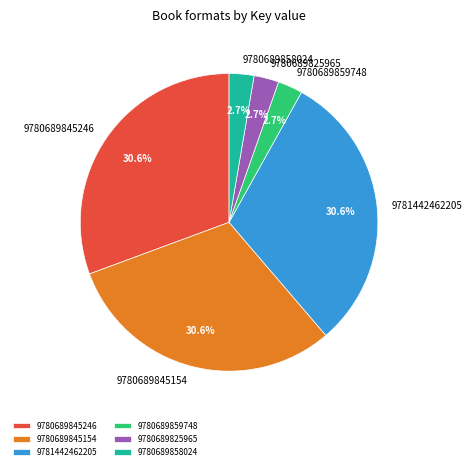

The 9780689845154 slice represents 42% of the pie. True or false?

False